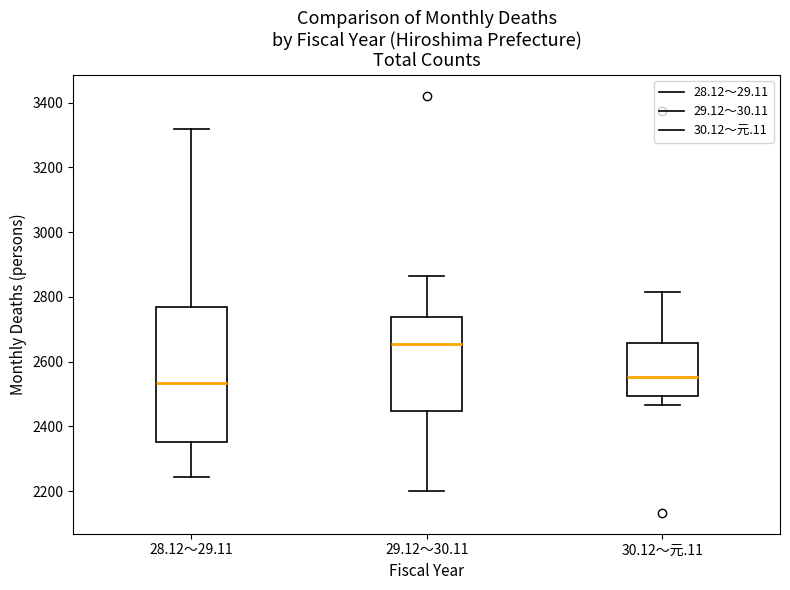

Where does the upper whisker of the box for 30.12～元.11 end on the y-axis? The values are not printed on the chart, so give them approximately, as read against the axis.

2820